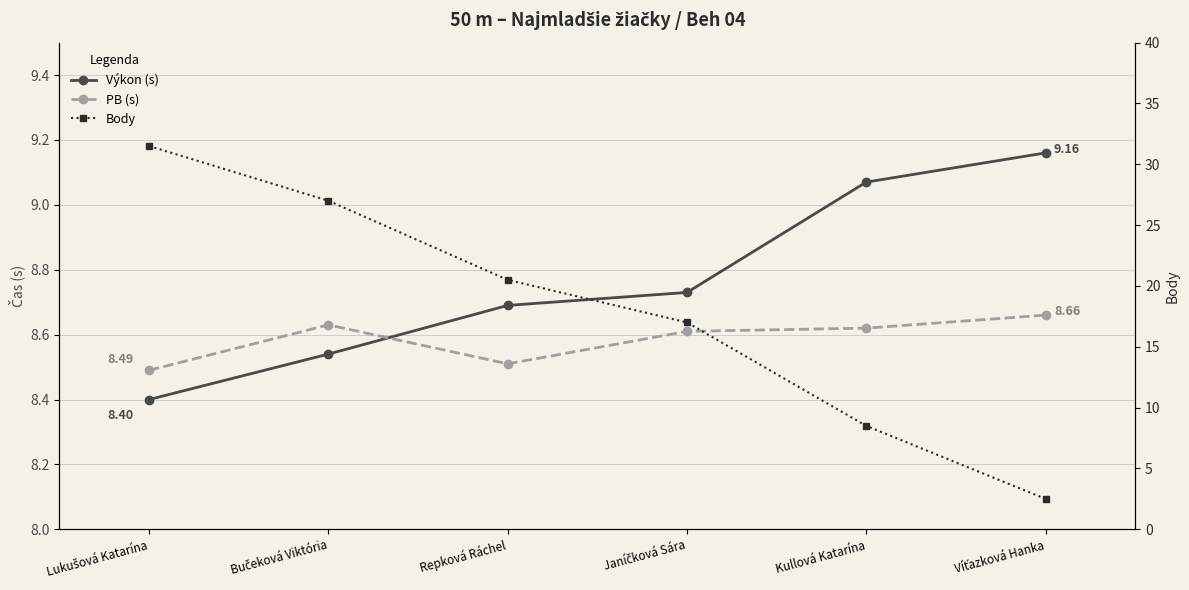

Which has a higher value, Víťazková Hanka or Kullová Katarína?

Víťazková Hanka